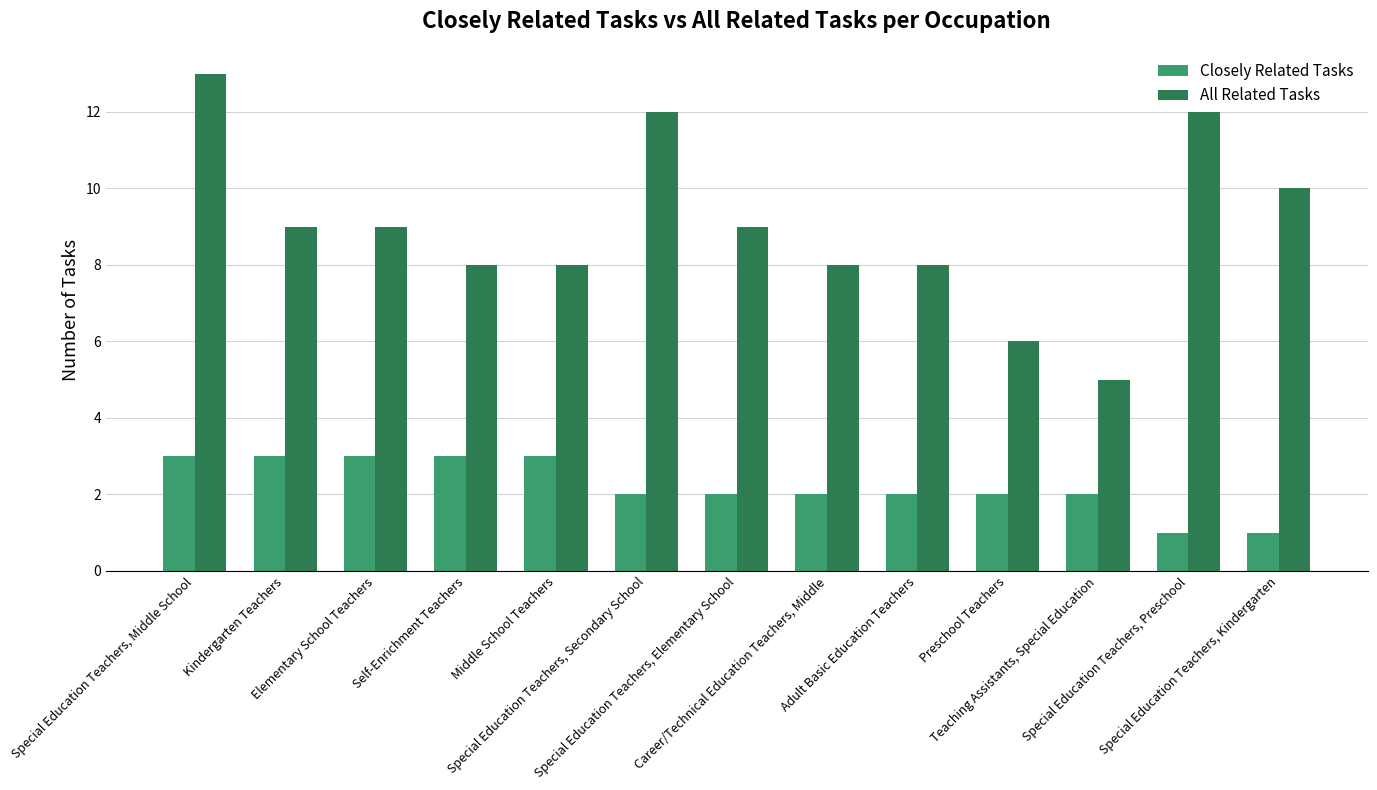

The value of All Related Tasks at Special Education Teachers, Secondary School is 3. True or false?

False